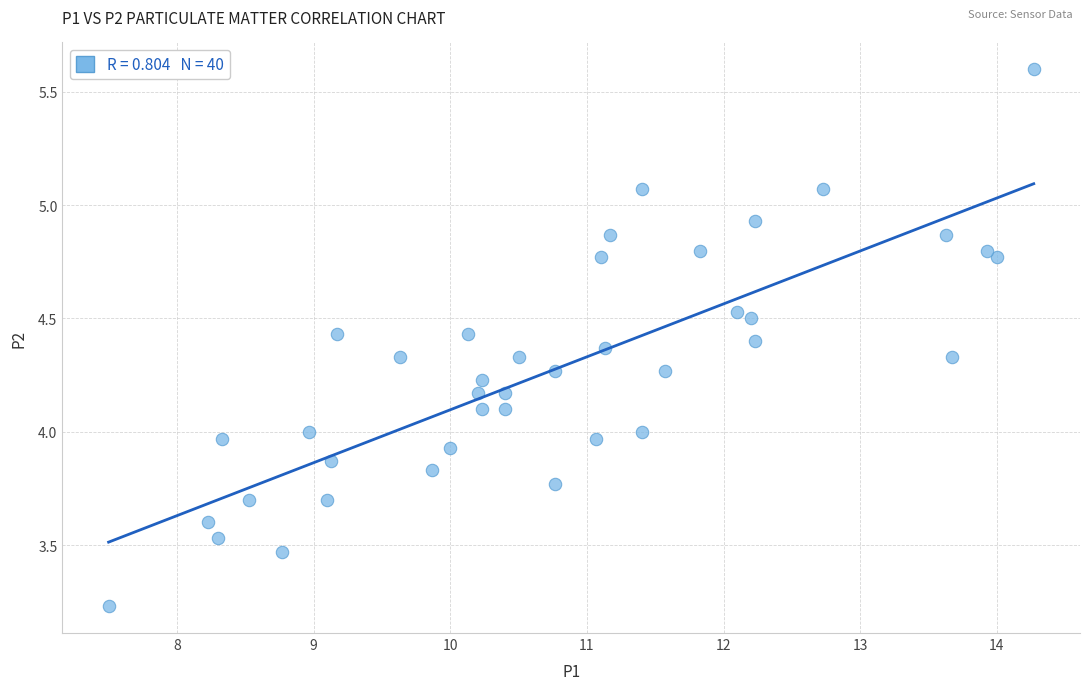

What is the range of Y values (max minus min)?

2.4